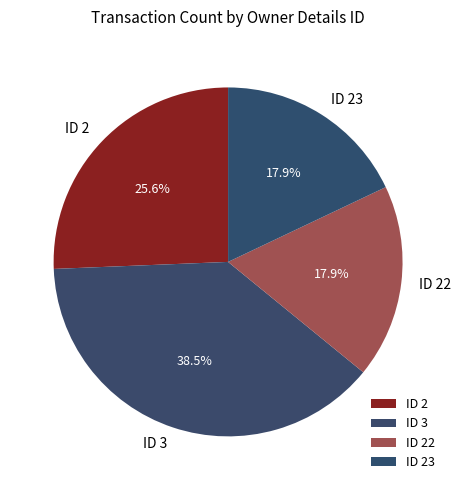

Which has a higher value, ID 22 or ID 2?

ID 2